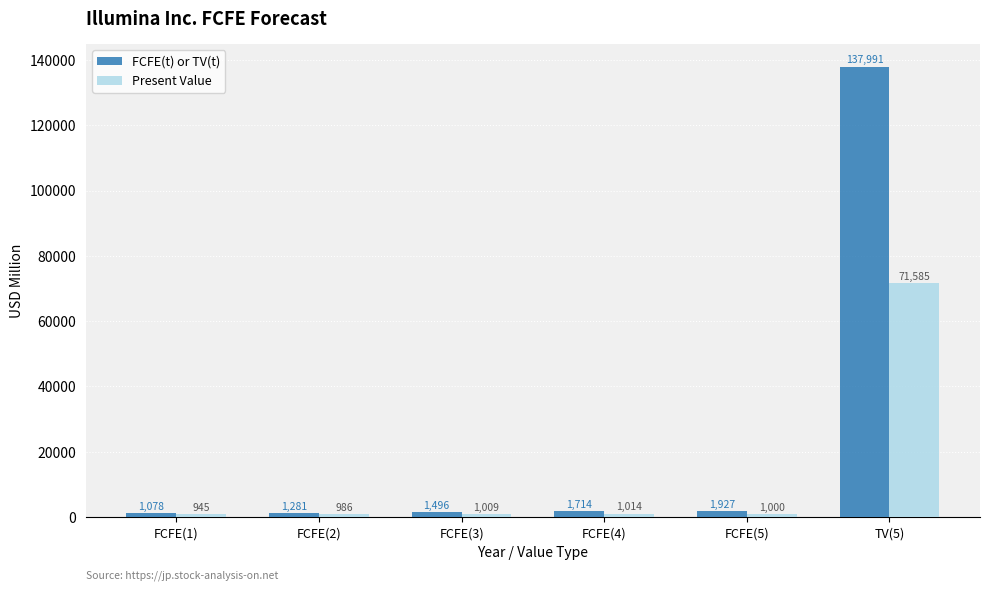

The FCFE(t) or TV(t) series shows 1714 at FCFE(4). True or false?

True